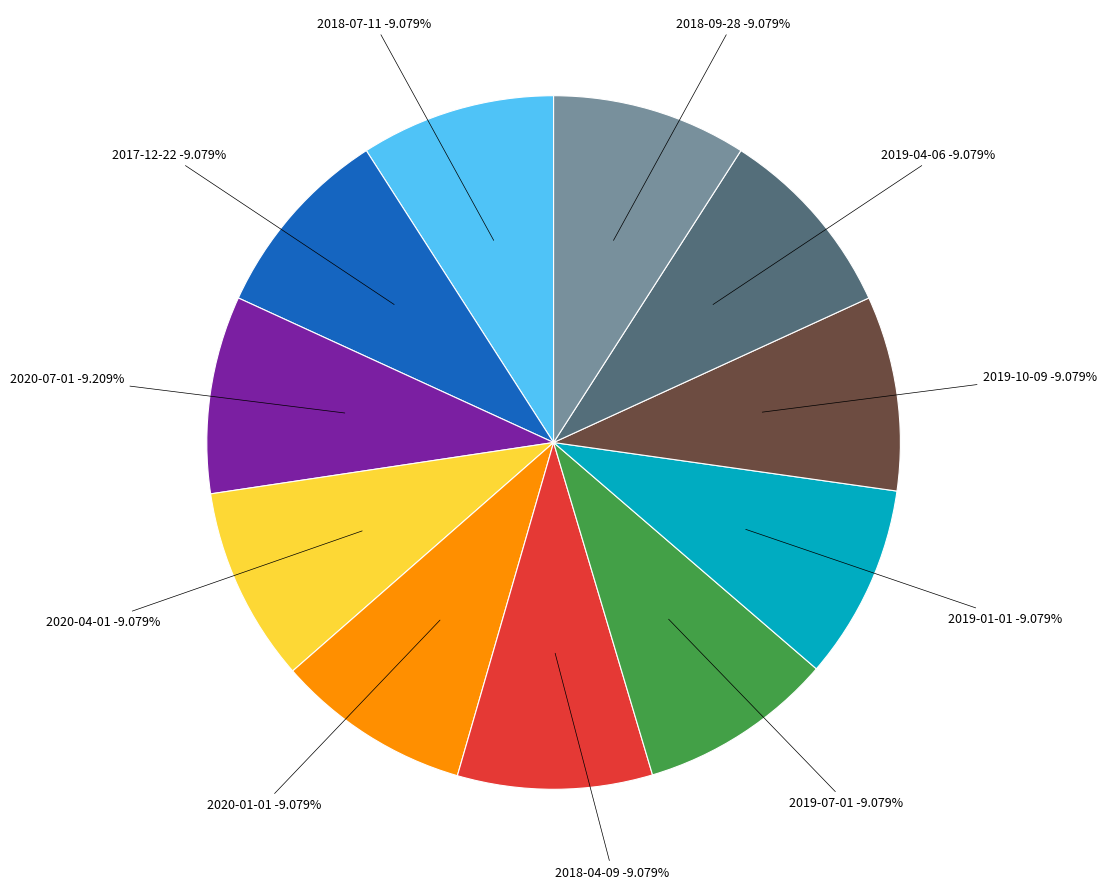

Does 2018-07-11 represent more than half of the total?

No